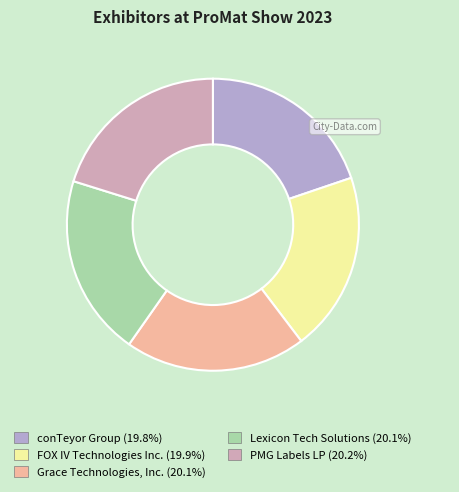

The PMG Labels LP slice represents 20% of the pie. True or false?

True